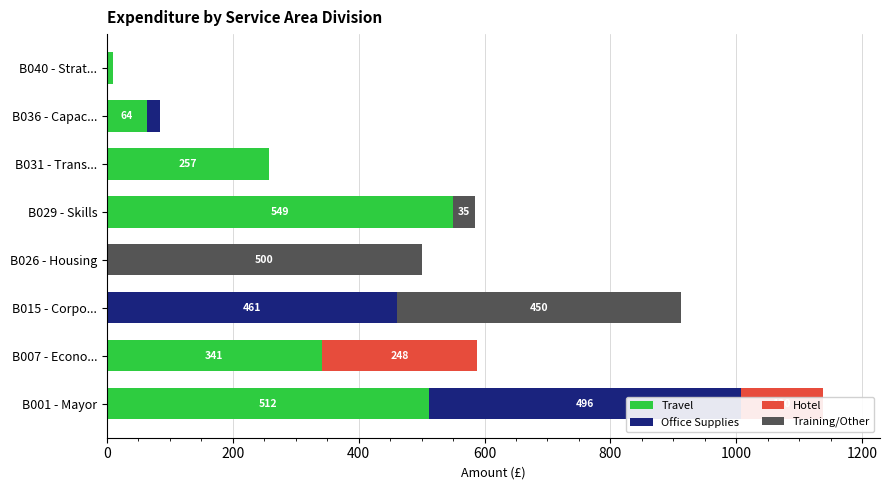

What are all the series names shown in the legend?

Travel, Office Supplies, Hotel, Training/Other